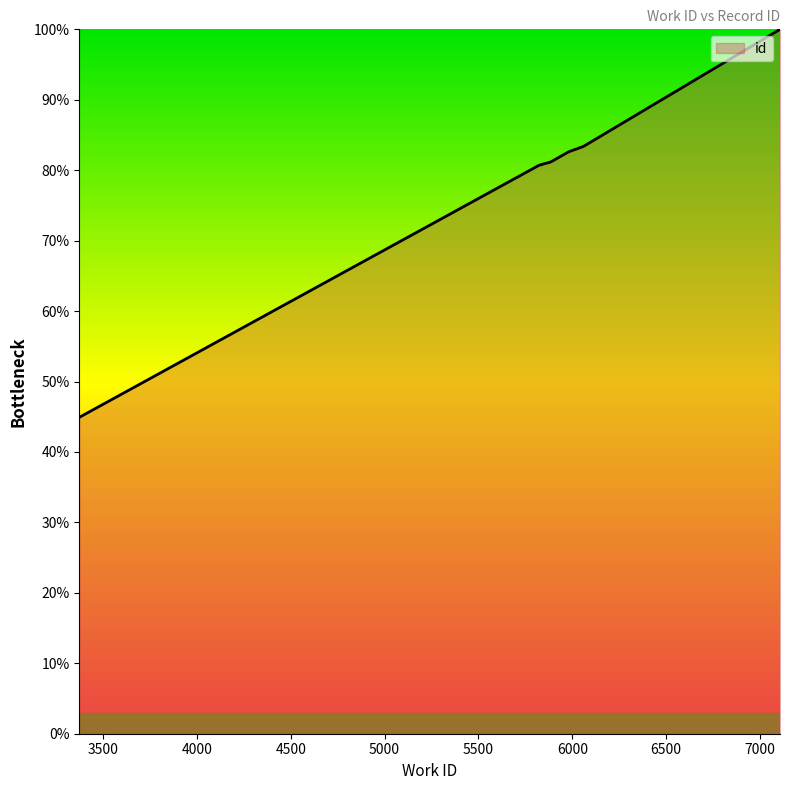

What is the minimum value shown in the chart?

44.9